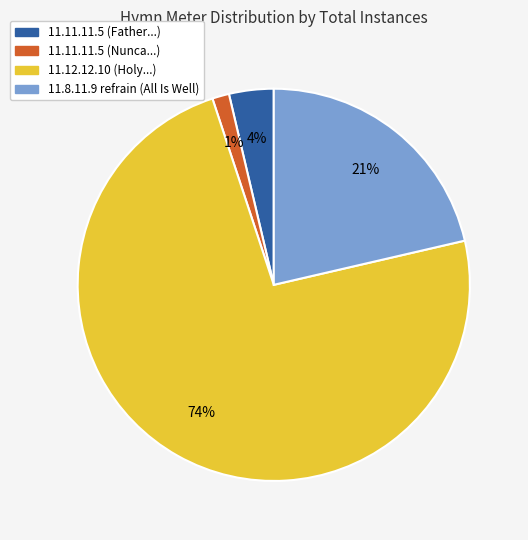

To the nearest percent, what is the average slice percentage?

25%